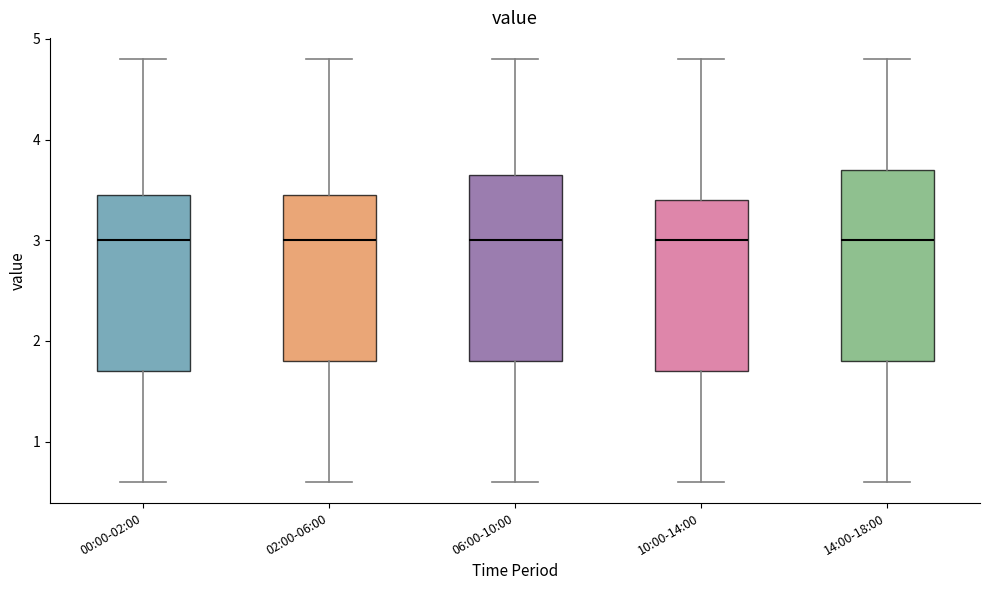

Reading left to right, transcribe this box plot: for each box, give where its median line is, the range the box spans, and where its two whiskers end, as read against the y-axis. The values are not printed on the chart, so give them approximately, as read against the axis.

00:00-02:00: median 3.0, box 1.7 to 3.5, whiskers 0.6 to 4.8
02:00-06:00: median 3.0, box 1.8 to 3.5, whiskers 0.6 to 4.8
06:00-10:00: median 3.0, box 1.8 to 3.7, whiskers 0.6 to 4.8
10:00-14:00: median 3.0, box 1.7 to 3.4, whiskers 0.6 to 4.8
14:00-18:00: median 3.0, box 1.8 to 3.7, whiskers 0.6 to 4.8